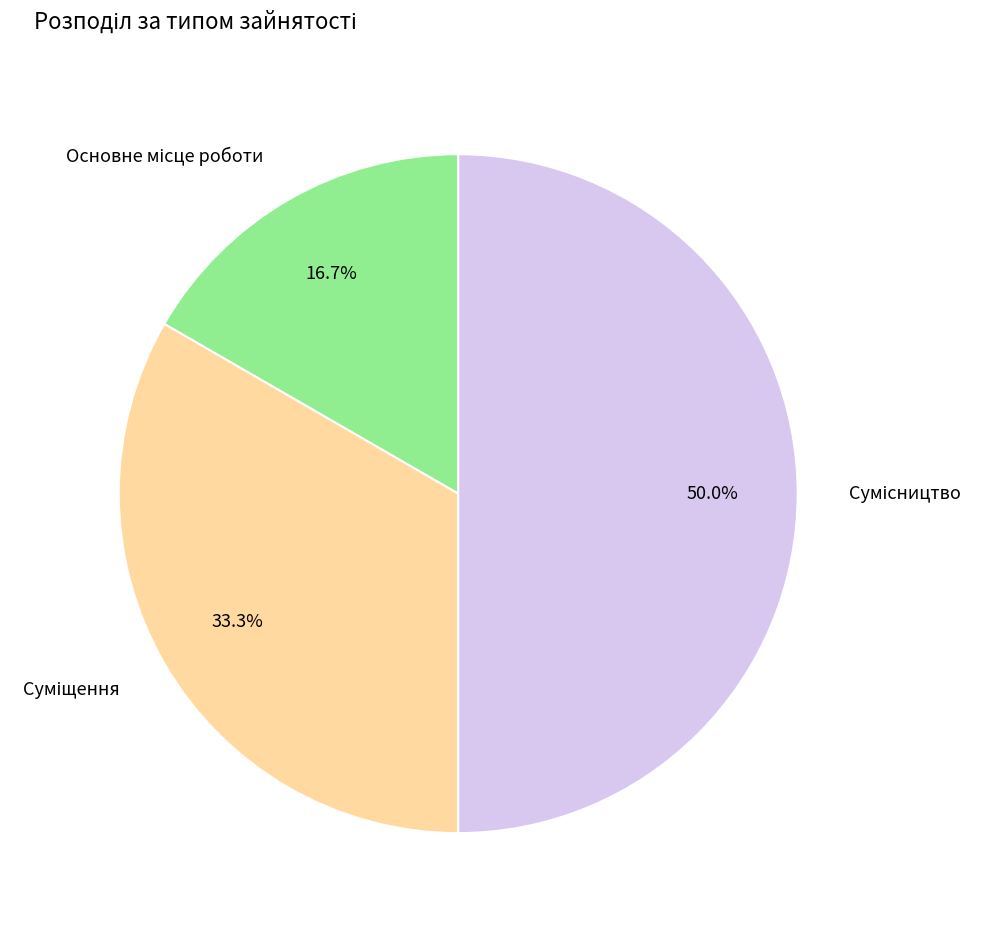

Between Сумісництво and Суміщення, which is larger?

Сумісництво